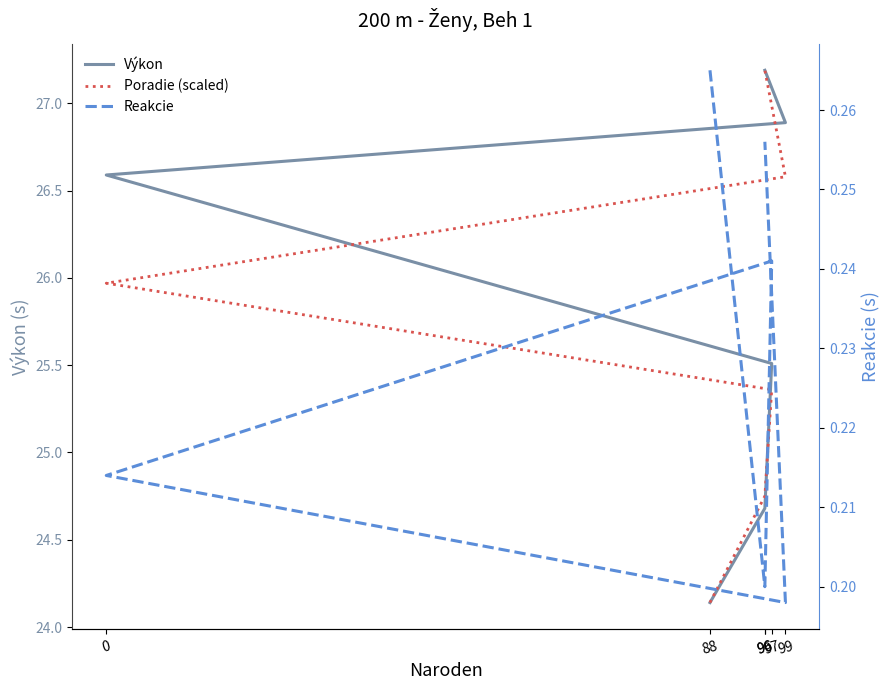

What is the difference between the second highest and minimum values in the Výkon series?

2.8